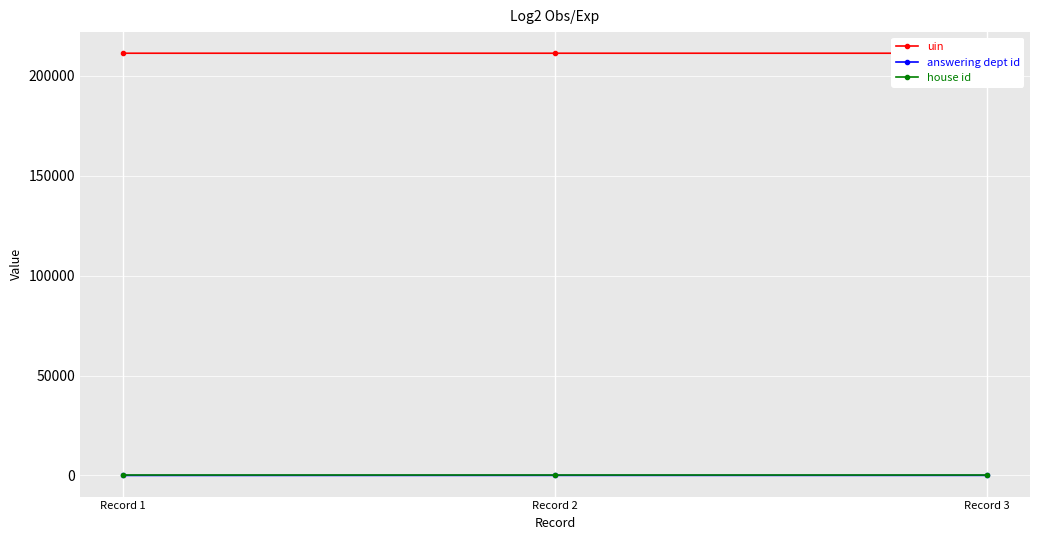

What is the value of the house id point at the 3rd from the left?

1